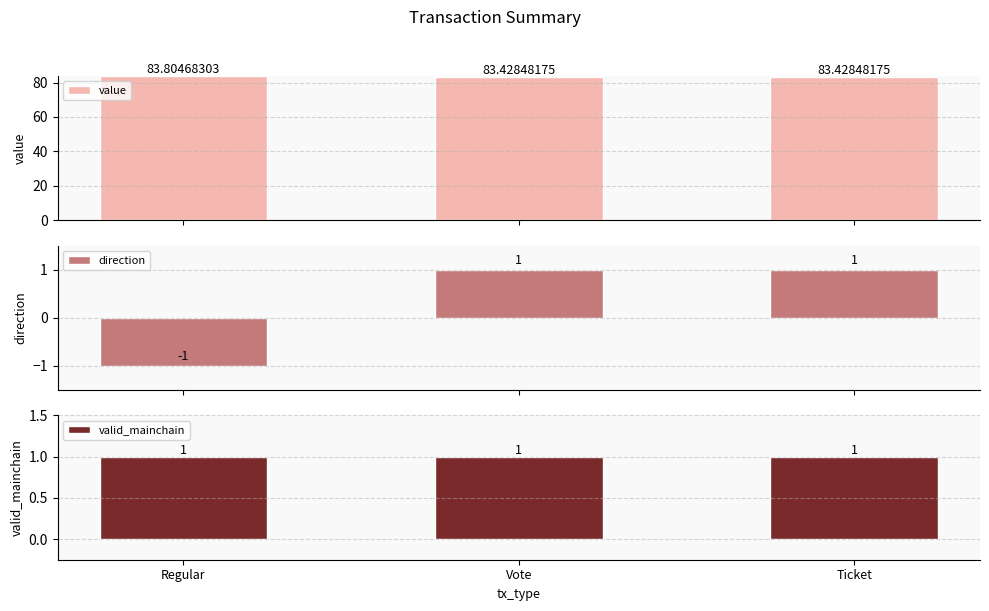

The value series shows 112.3 at Ticket. True or false?

False